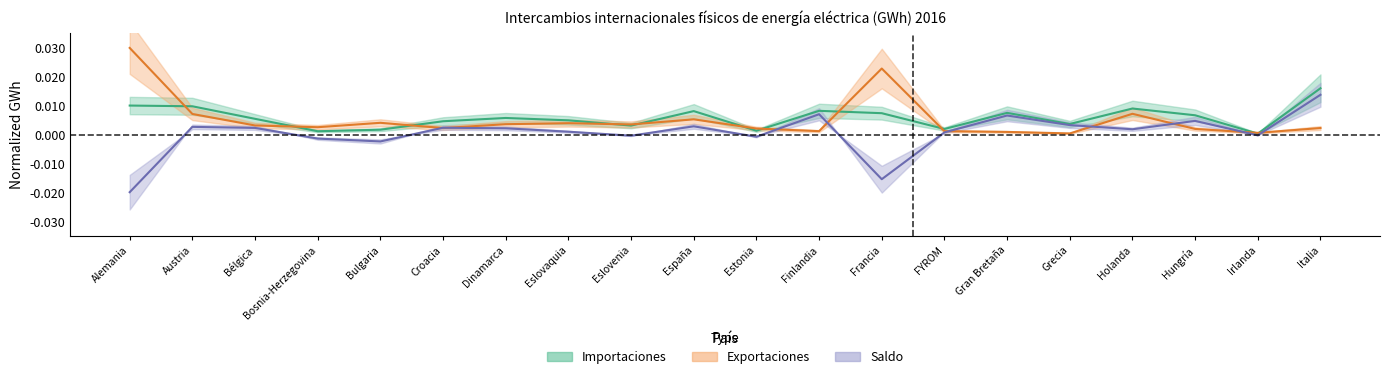

At which label does Saldo first exceed 0?

Austria